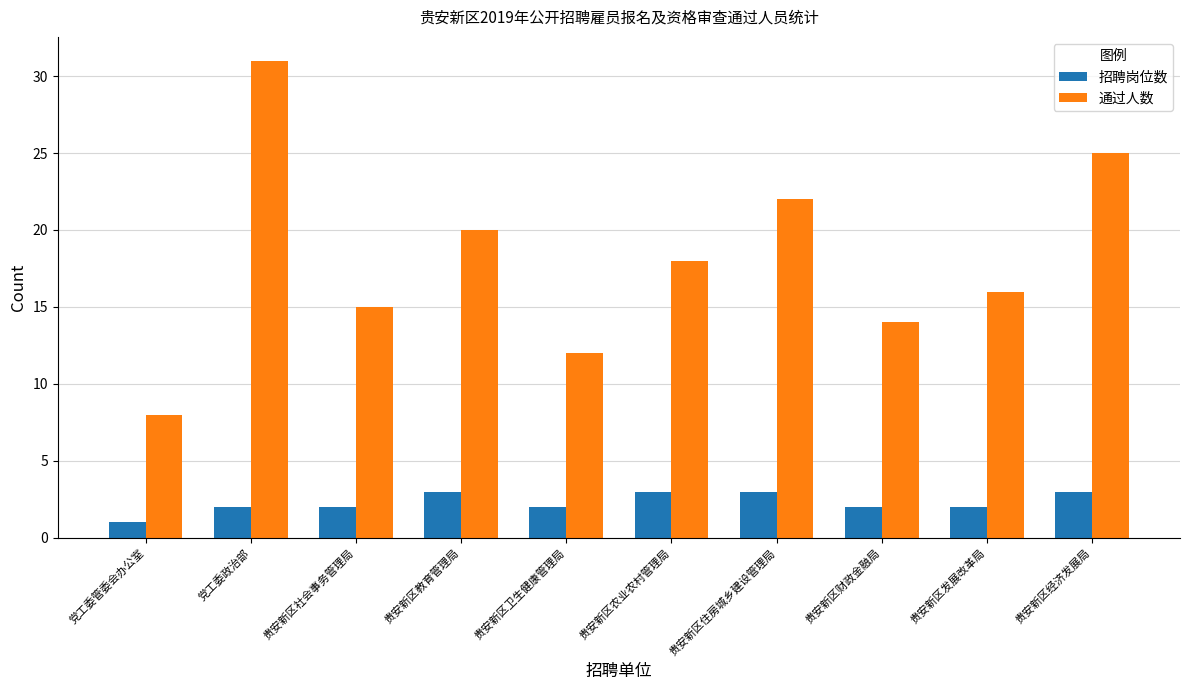

At which label does 招聘岗位数 reach its minimum?

党工委管委会办公室